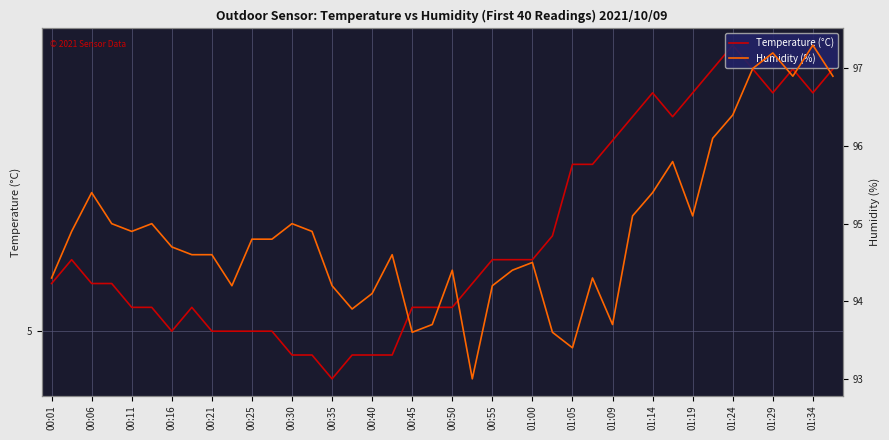

True or false: Temperature (°C) and Humidity (%) cross at least once.

False